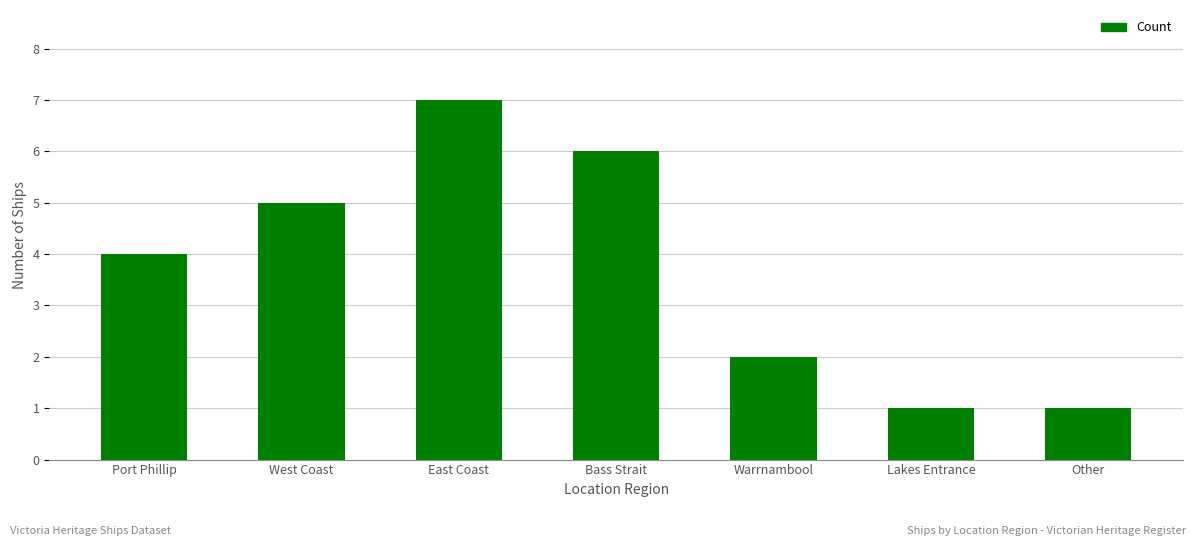

Reading left to right, what are all the values shown in this chart?

Port Phillip=4	West Coast=5	East Coast=7	Bass Strait=6	Warrnambool=2	Lakes Entrance=1	Other=1